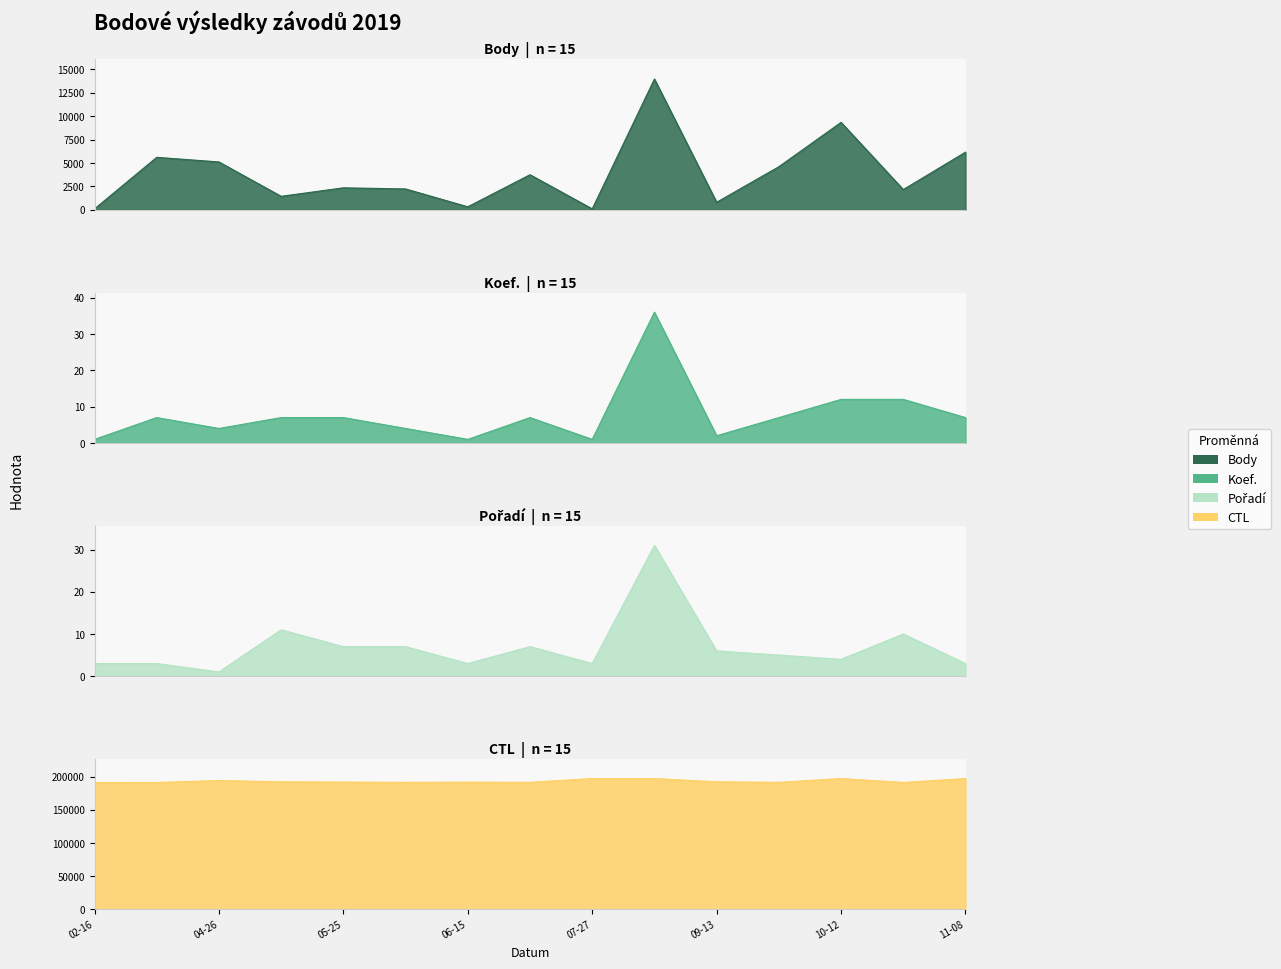

What is the sum of the Body values at 2019-10-12 and 2019-08-05?

23292